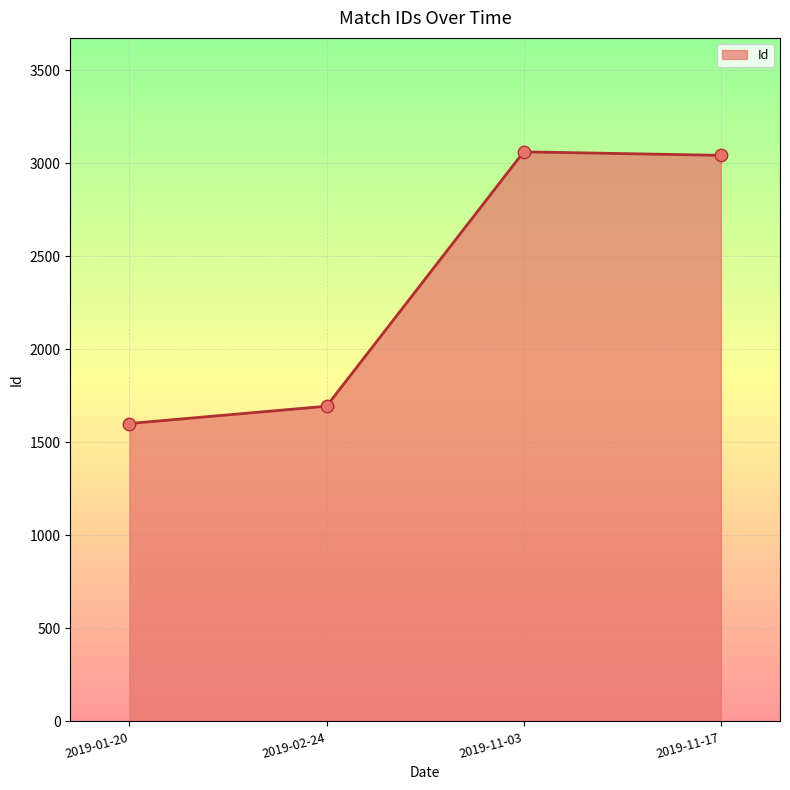

What is the change in value from 2019-11-03 to 2019-11-17?

-19